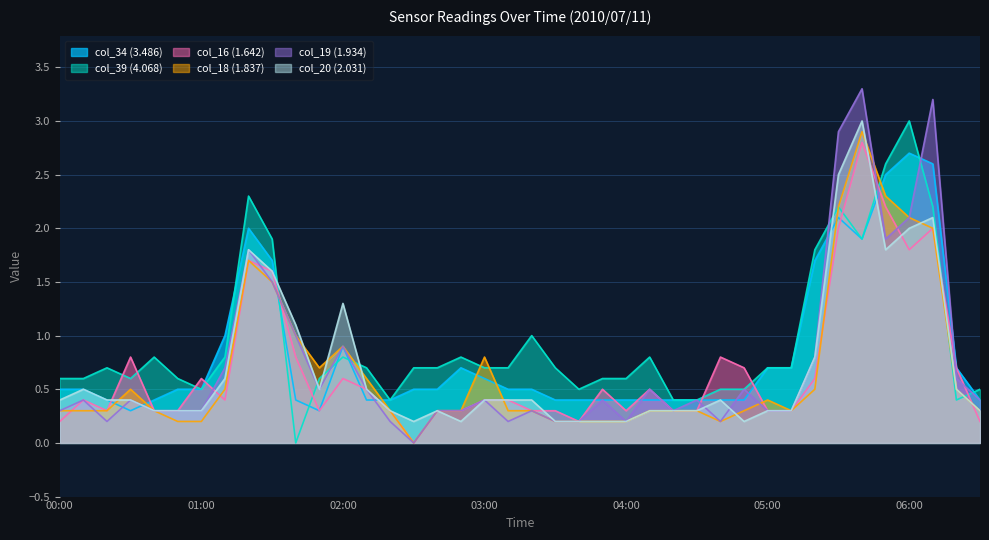

Which series has the largest total across all categories?

col_39 (4.068)